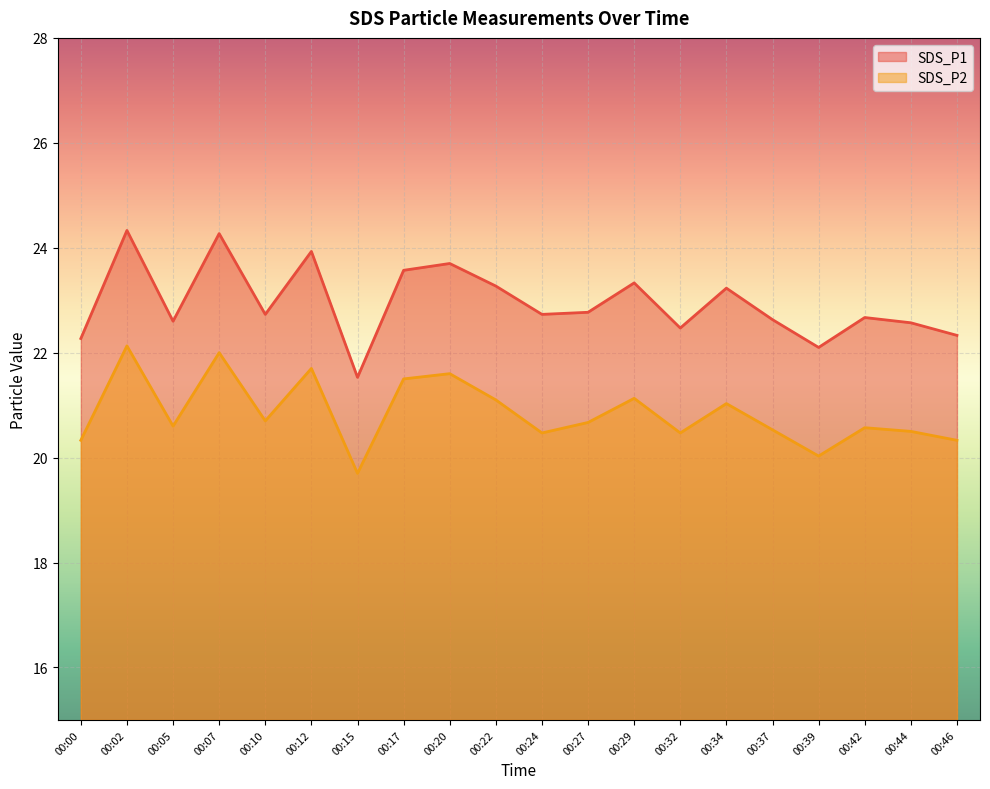

Is it true that SDS_P2 equals 6.7 at 00:20?

False